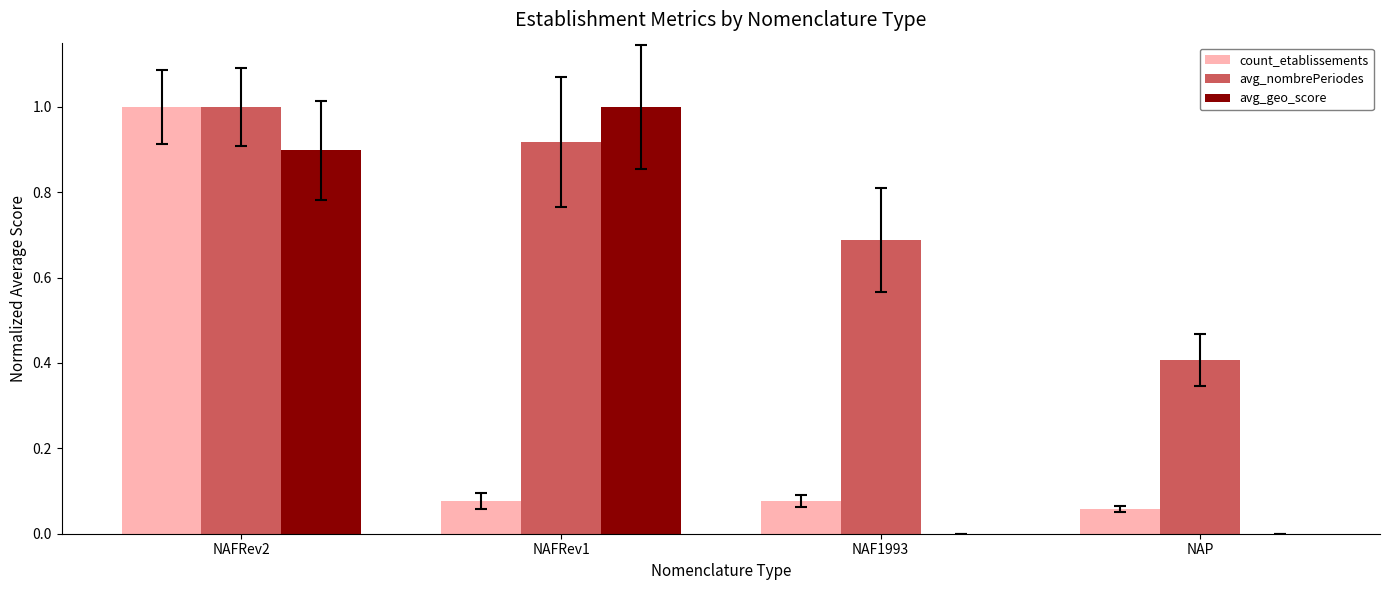

True or false: avg_geo_score has a value of 1.4 at NAFRev2.

False